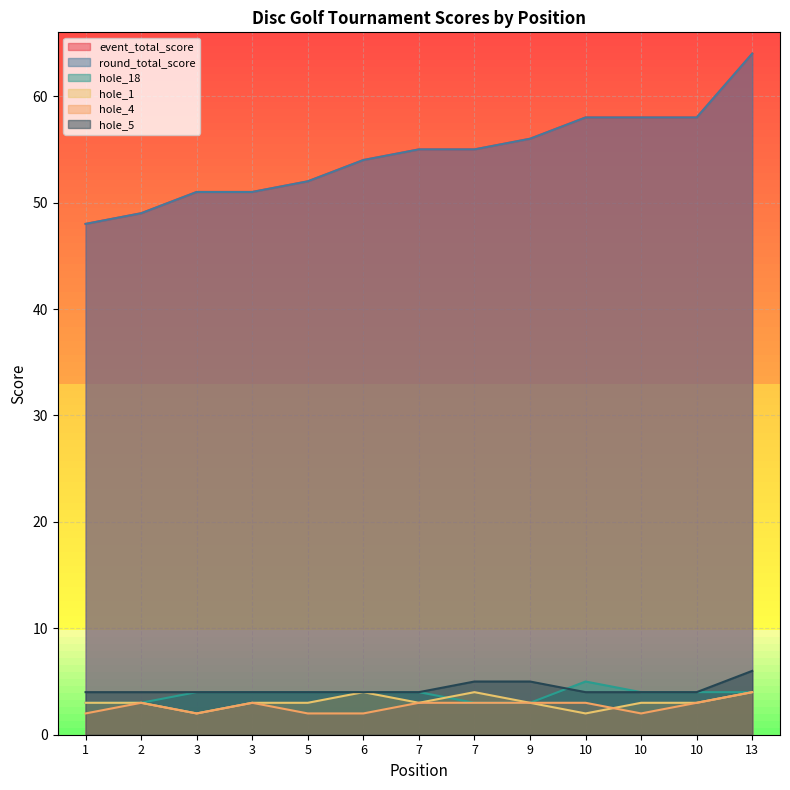

Which label corresponds to the smallest value in the chart?

3